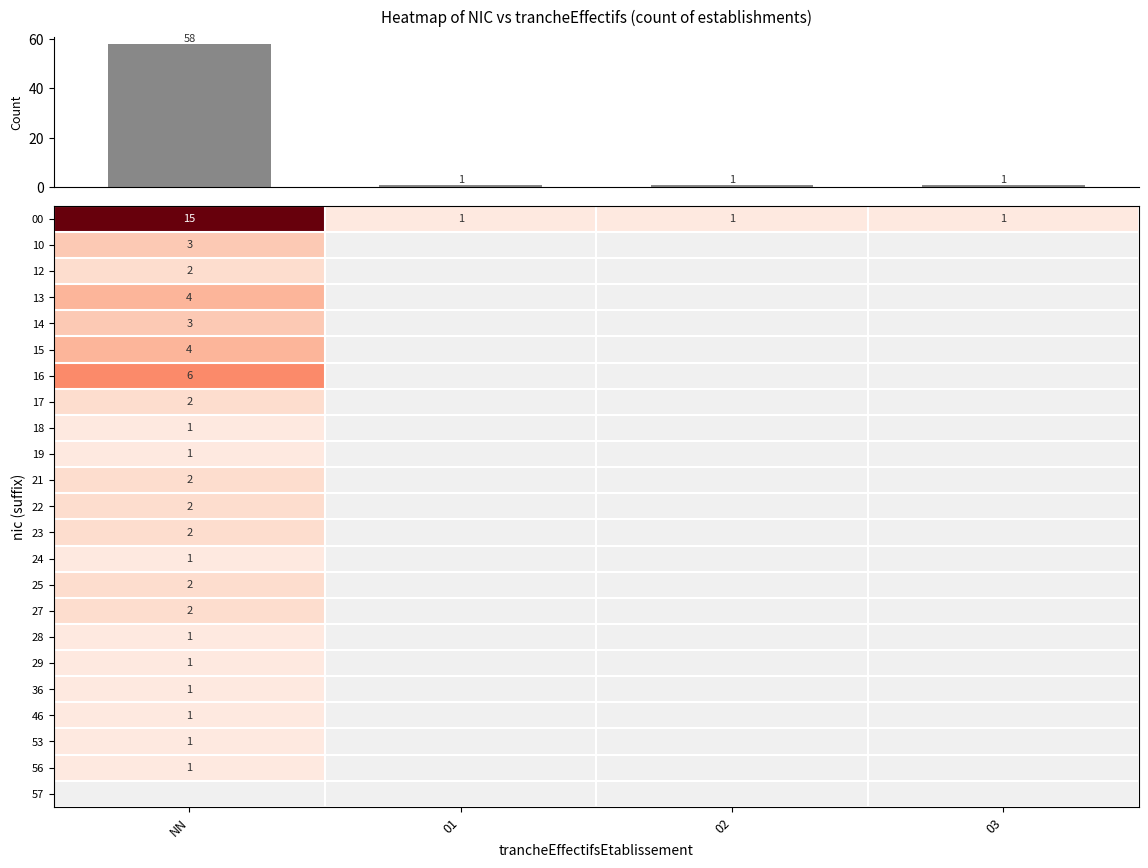

The value of 16 at NN is 6. True or false?

True